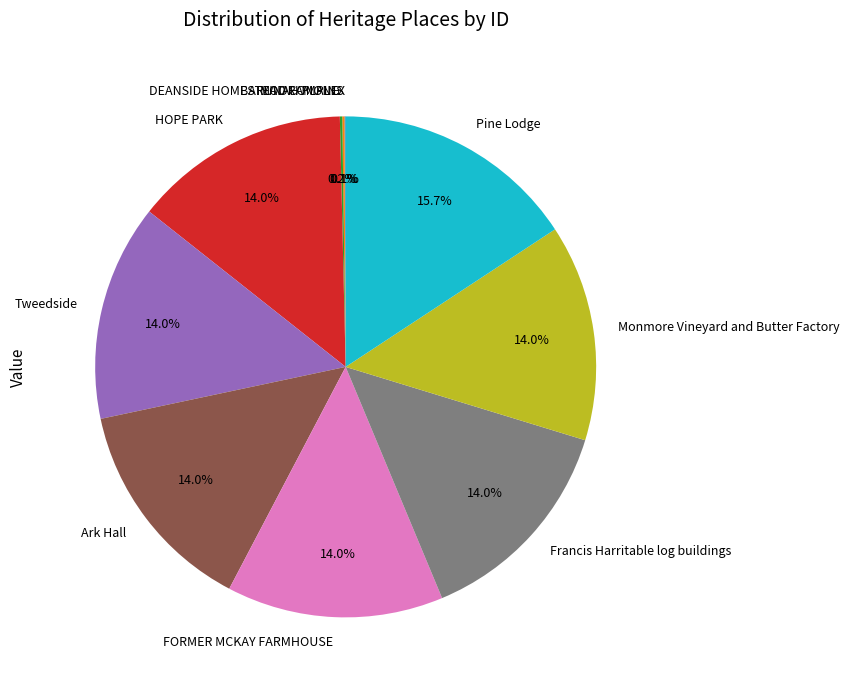

Does any single category account for the majority?

No